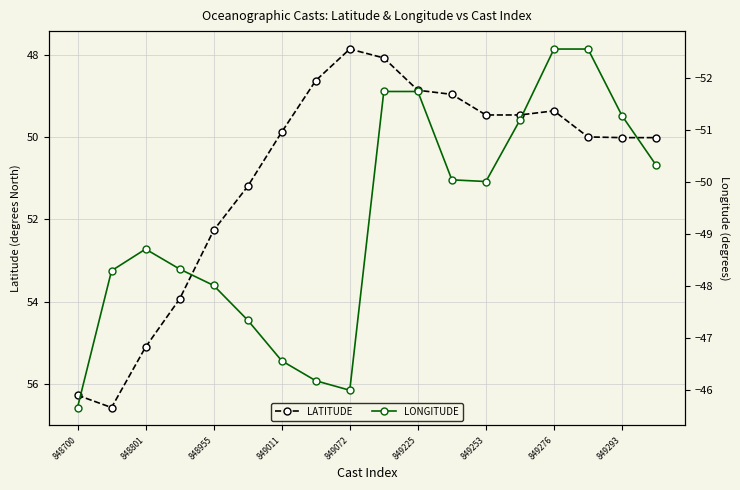

Which series has the widest spread of values?

LATITUDE